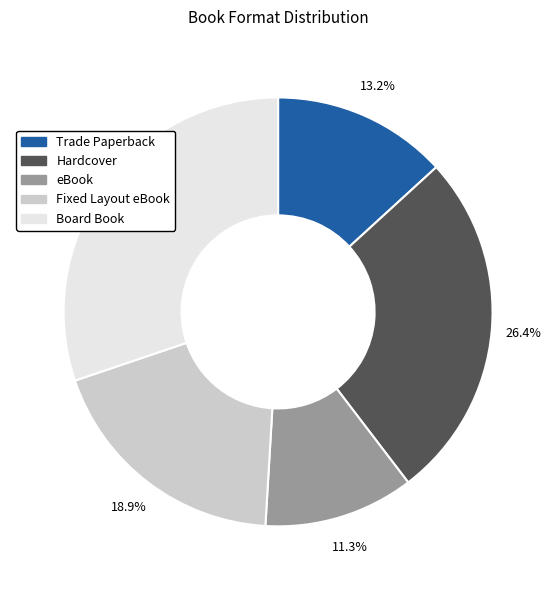

How many segments does this pie chart have?

5